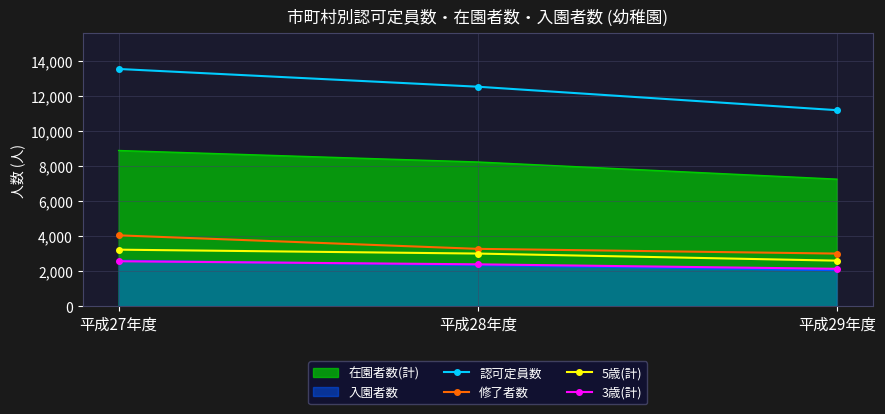

What position from the right is 平成29年度?

1